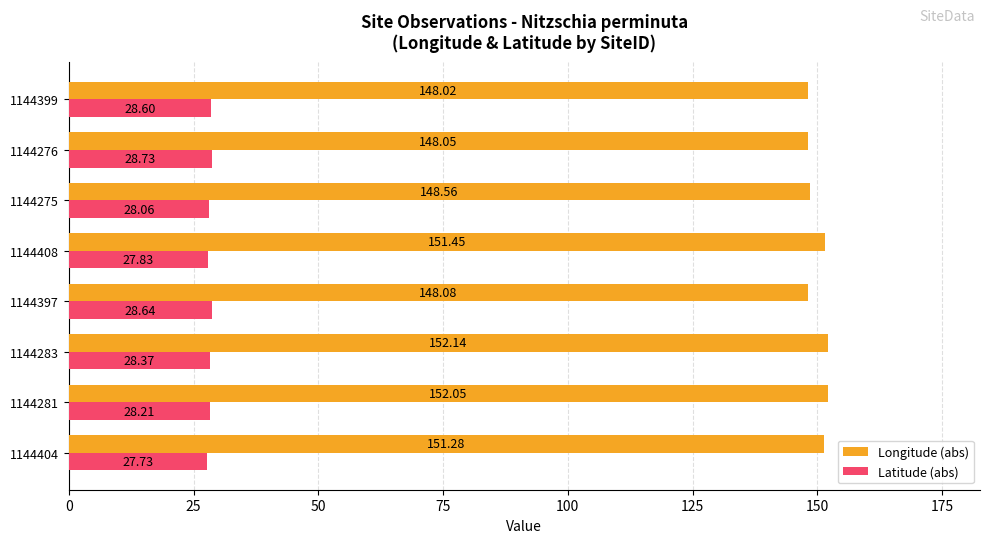

Which series changed the most between 1144404 and 1144408?

Longitude (abs)